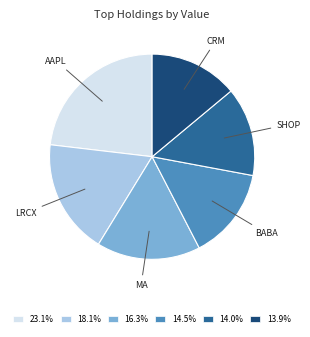

What is the largest slice in the pie chart?

AAPL